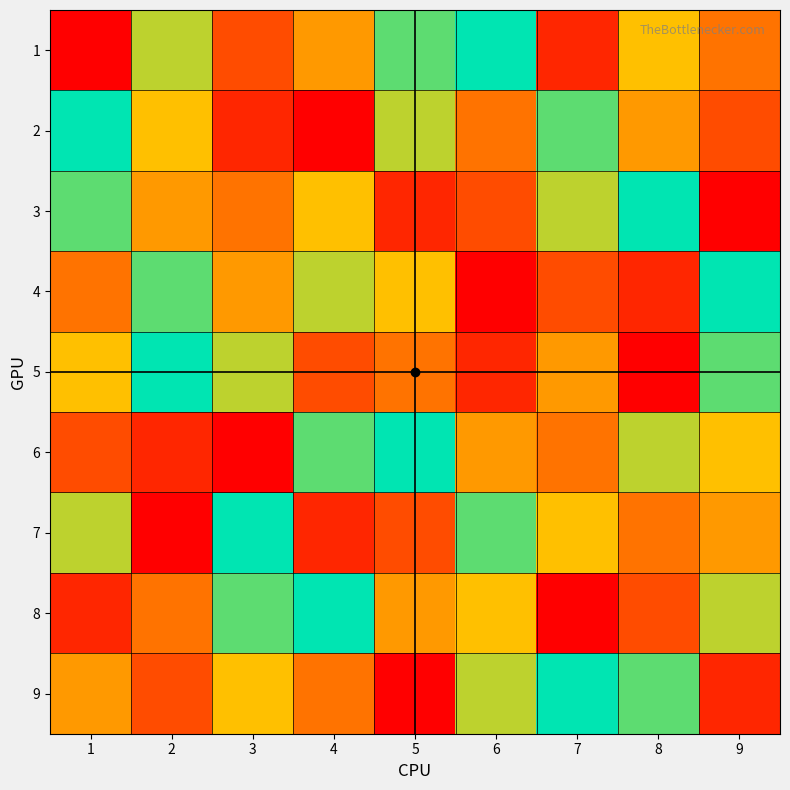

What is the spread (max minus min) of values at 1?

8